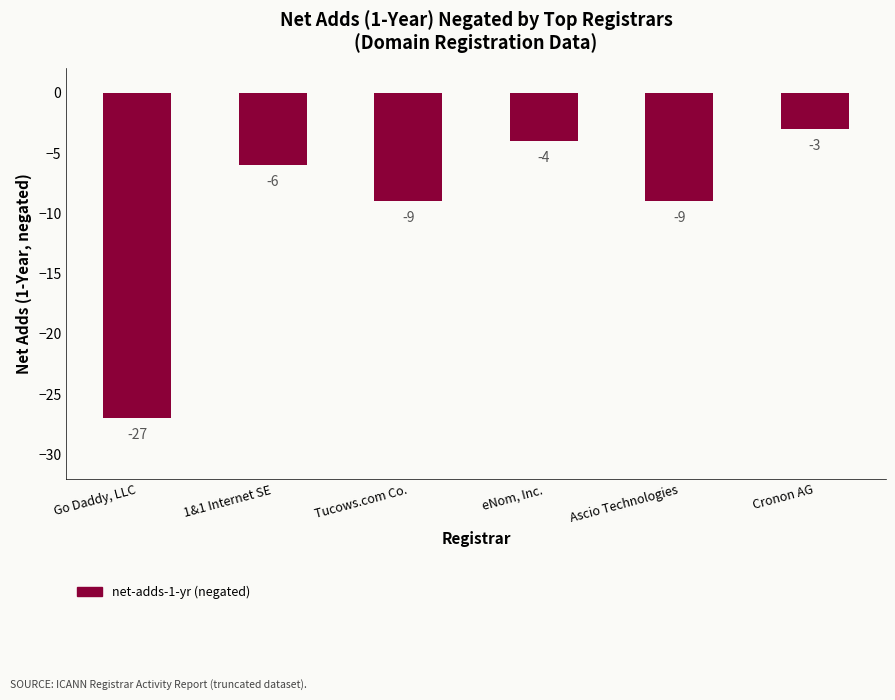

At which label does the data first exceed -6?

eNom, Inc.